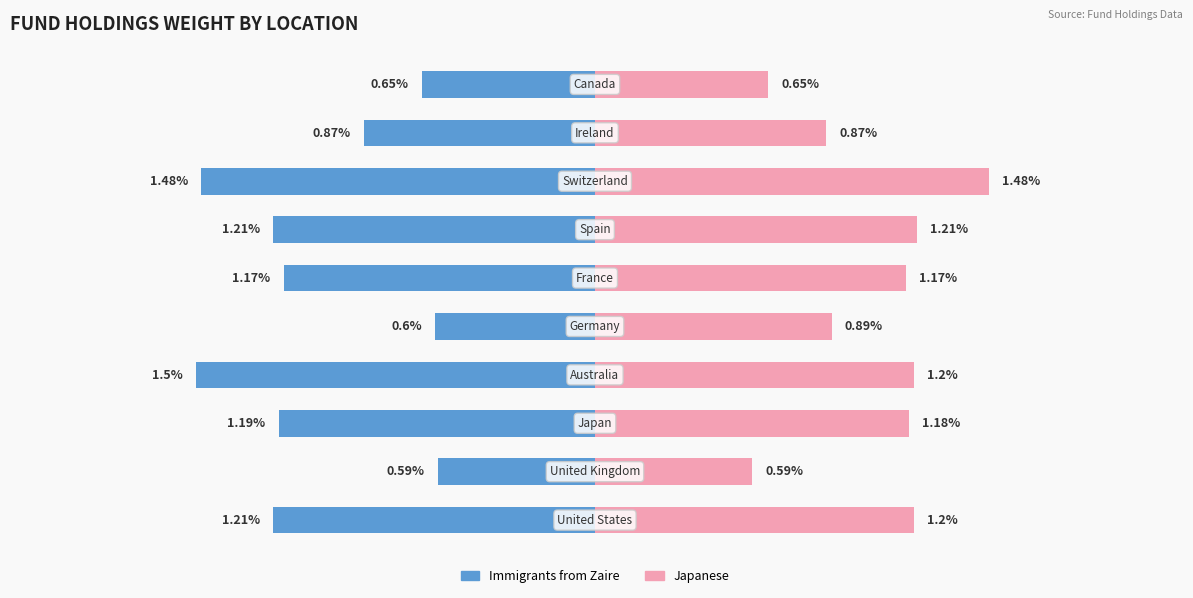

Rank the series by their average value, from highest to lowest.

Japanese, Immigrants from Zaire